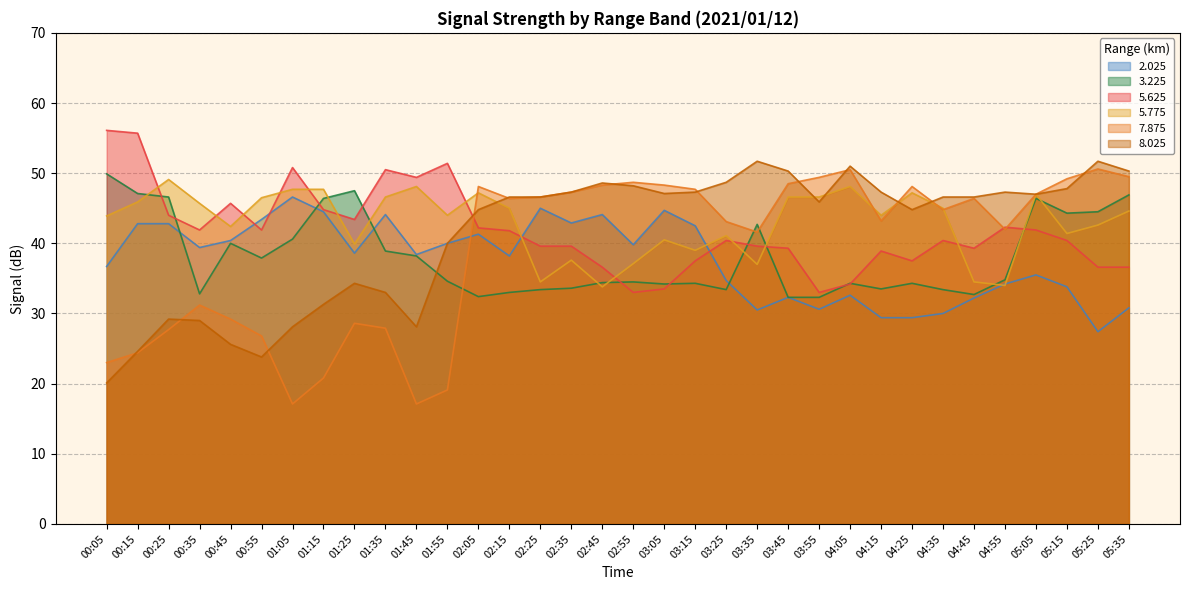

What is the average value of the 3.225 series?

38.1